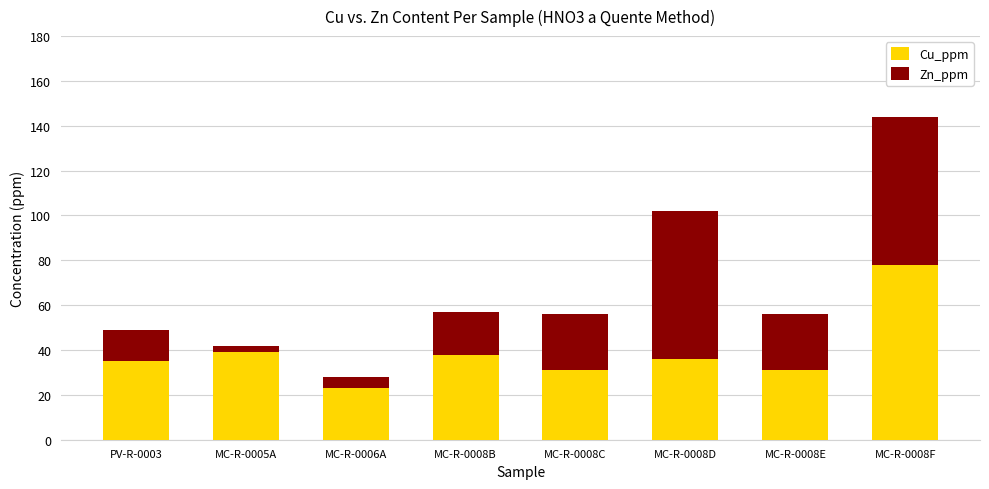

True or false: Cu_ppm has a value of 10 at MC-R-0006A.

False